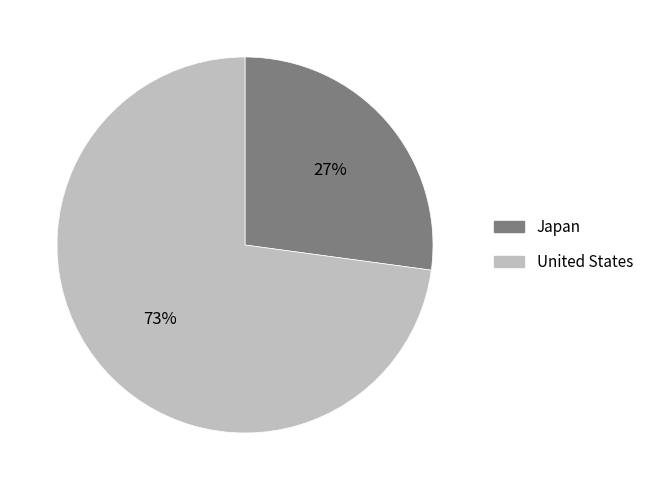

To the nearest percent, what is the combined percentage of Japan and United States?

100%